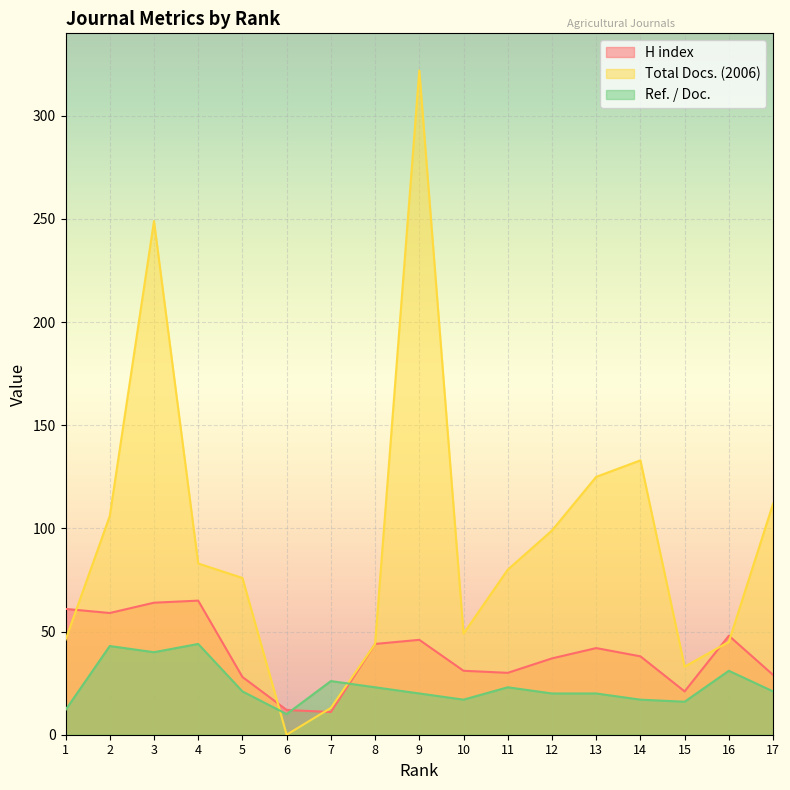

Is the value of Ref. / Doc. at 5 greater than the value of Total Docs. (2006) at 5?

No